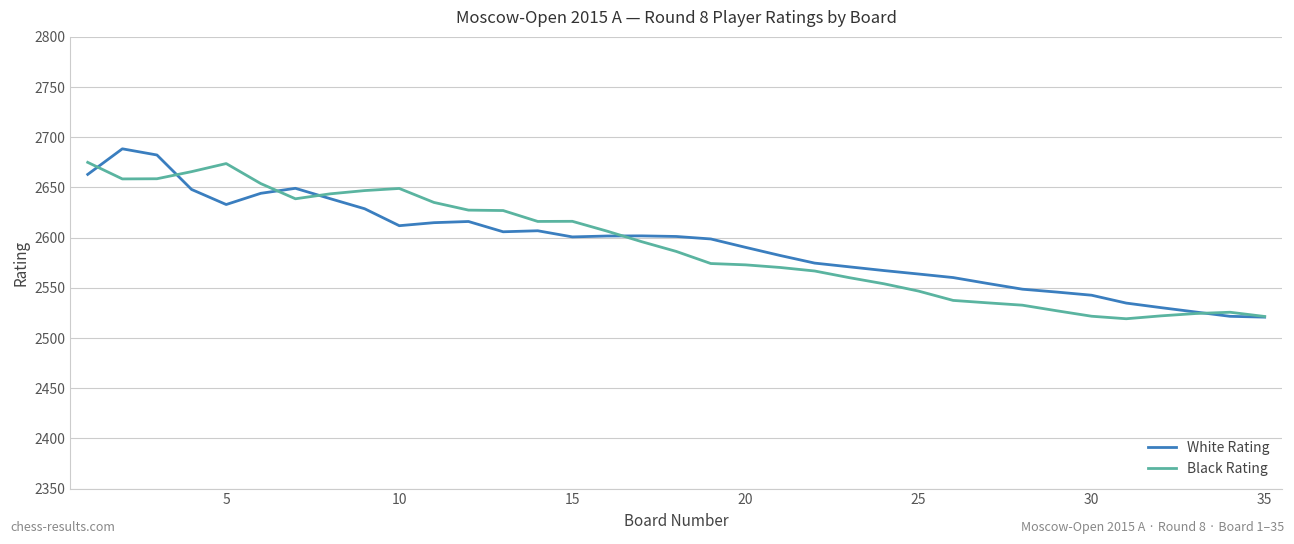

What is the minimum value shown in the chart?

2519.2